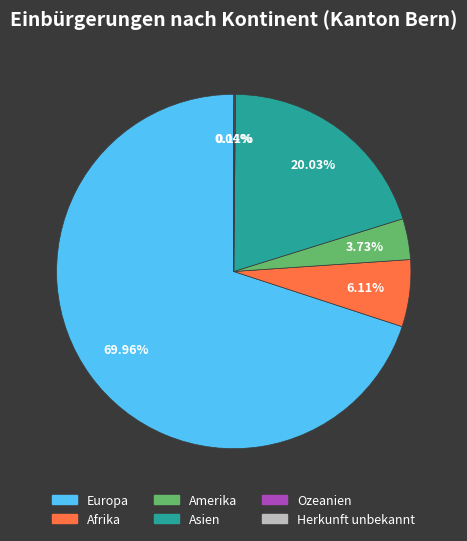

To the nearest percent, what percentage of the pie is Europa?

70%